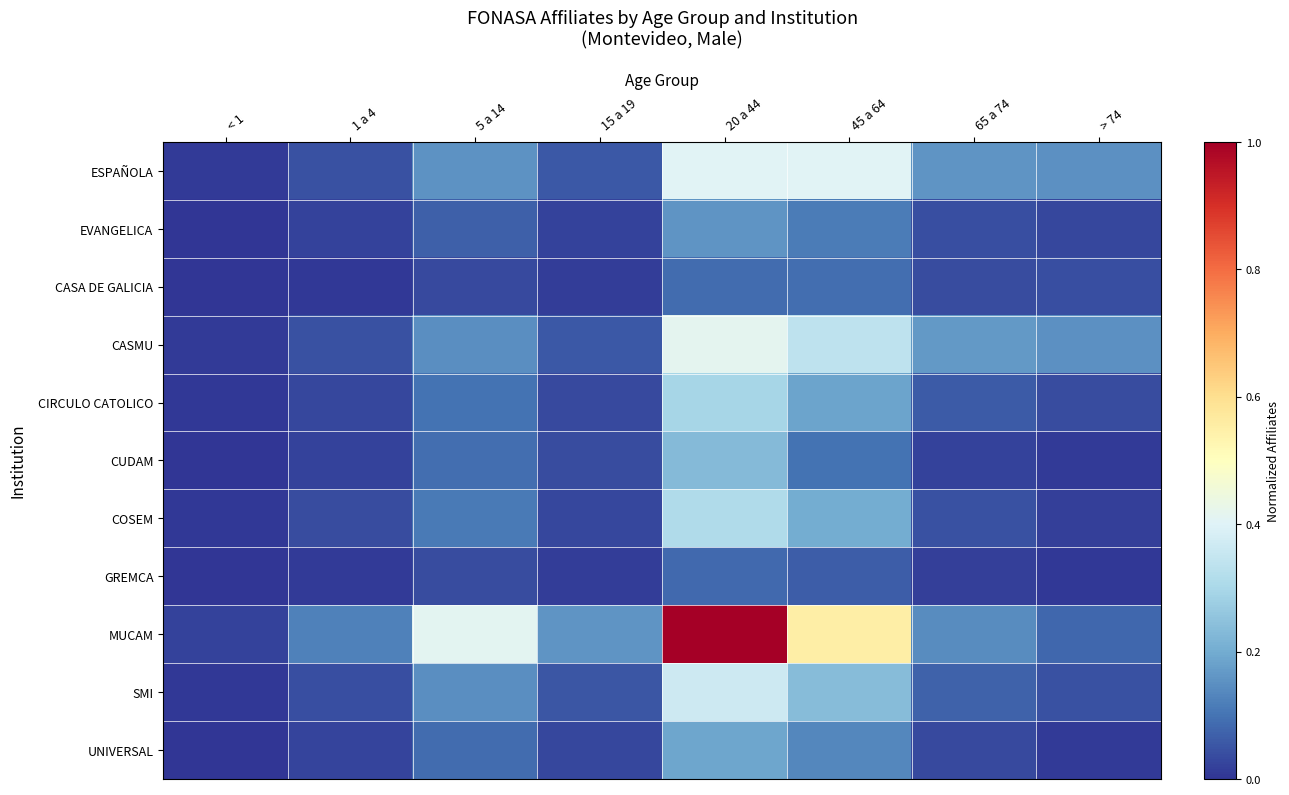

Which series has the widest spread of values?

MUCAM